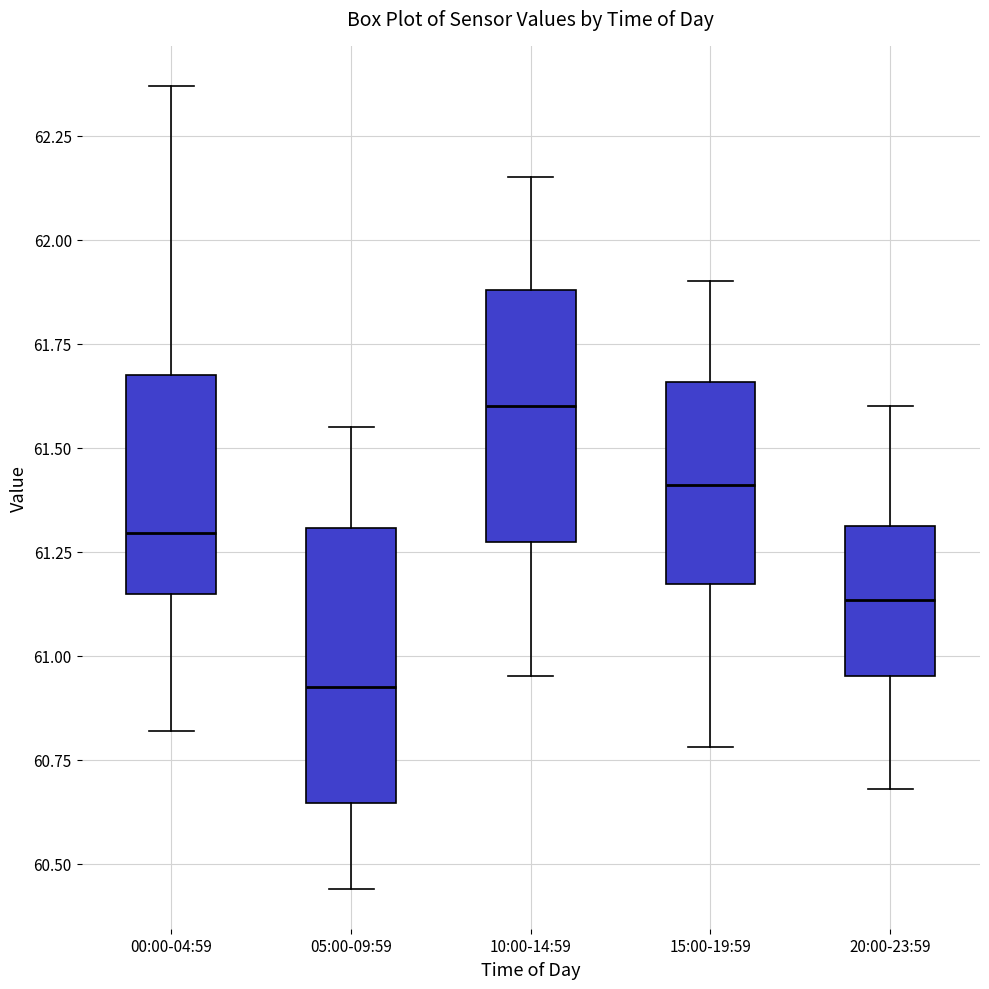

Where does the upper whisker of the box for 00:00-04:59 end on the y-axis? The values are not printed on the chart, so give them approximately, as read against the axis.

62.35